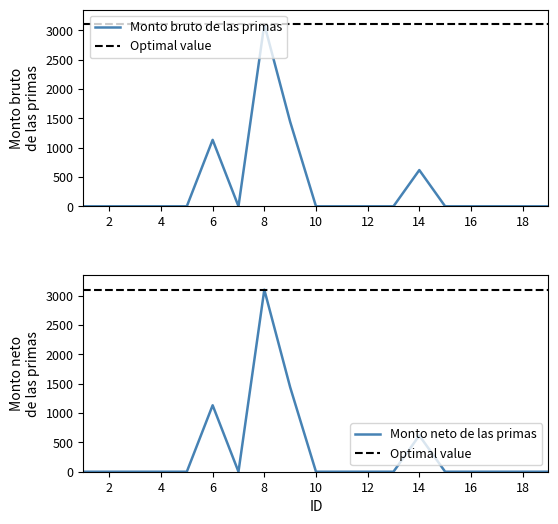

What is the sum of all Monto neto de las primas values?

6298.1